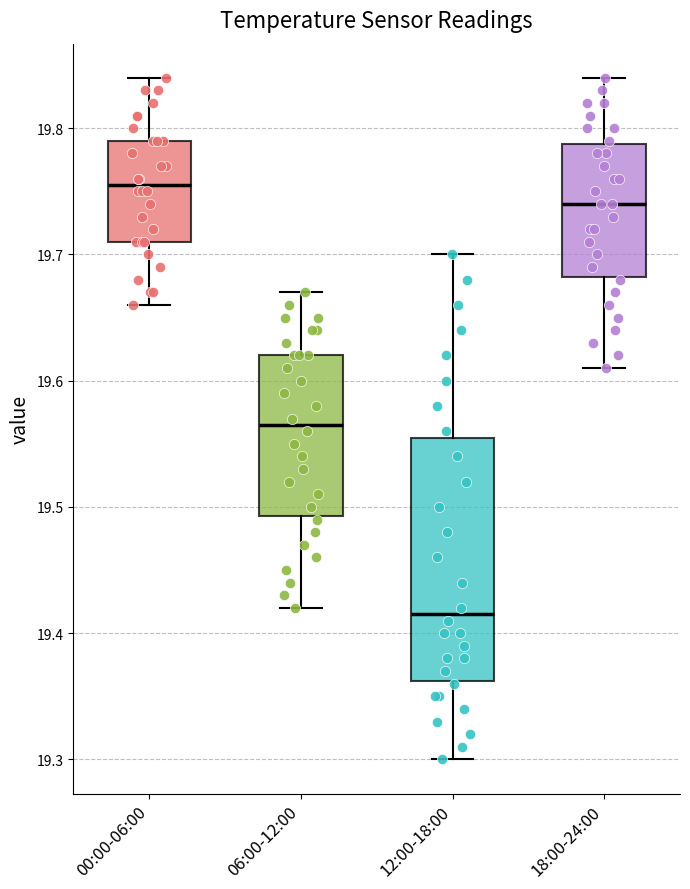

Which box's median line is the highest?

00:00-06:00